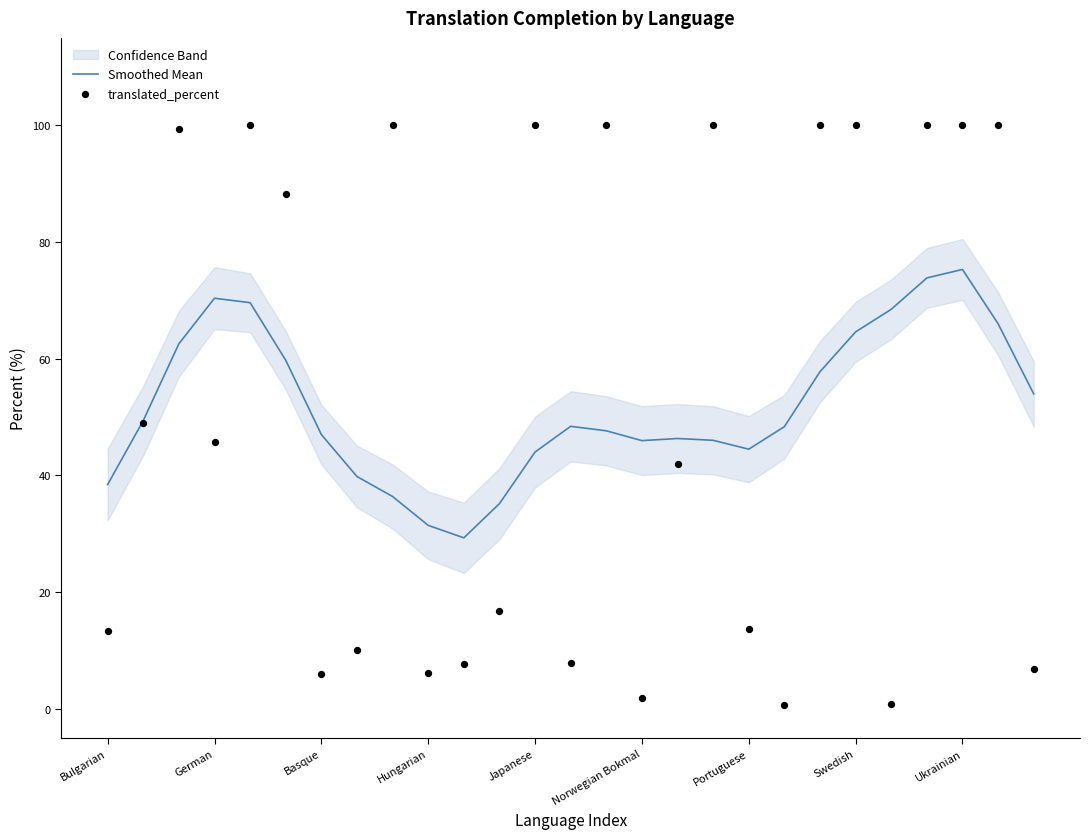

Which series has the largest total across all categories?

translated_percent